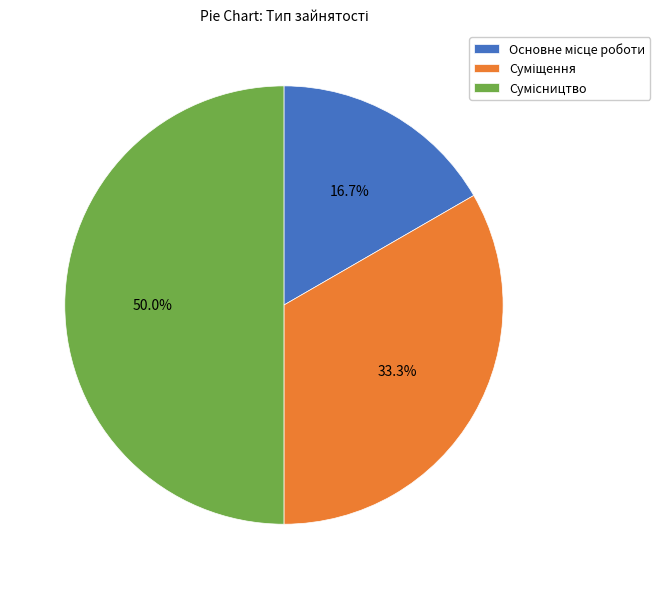

What percentage is the Суміщення slice, to the nearest percent?

33%